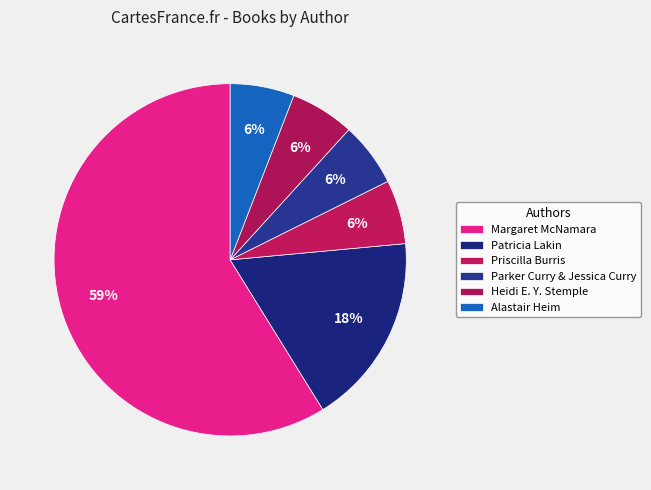

Rank the categories by value from highest to lowest.

Margaret McNamara, Patricia Lakin, Priscilla Burris, Parker Curry & Jessica Curry, Heidi E. Y. Stemple, Alastair Heim